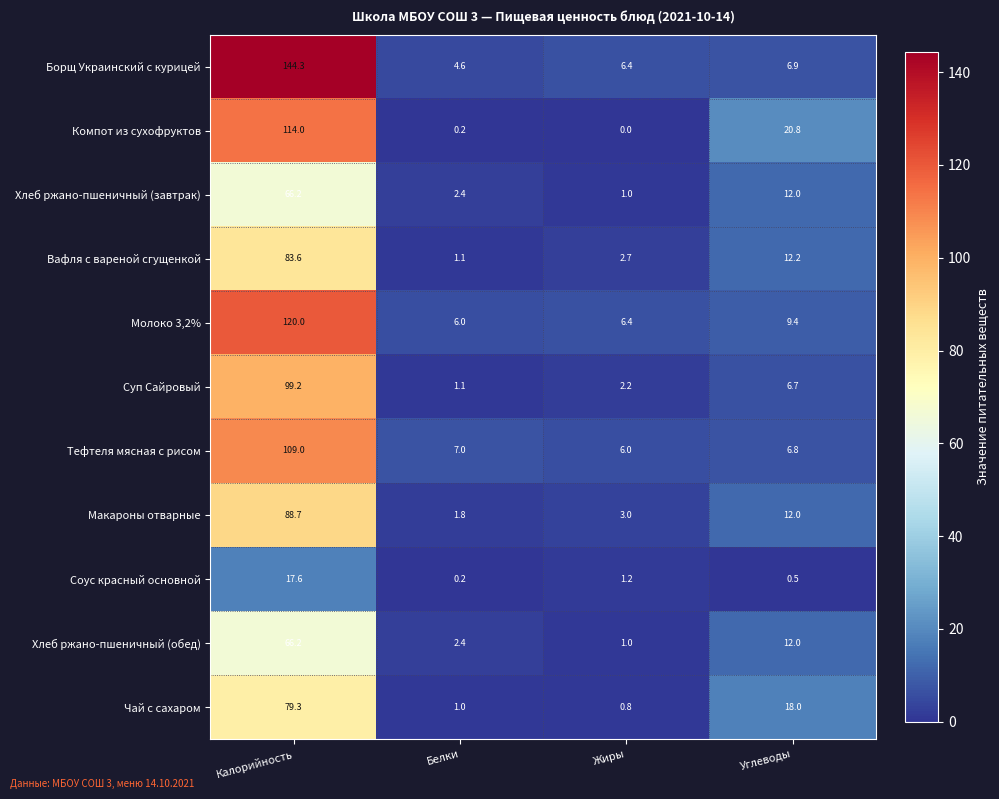

The Тефтеля мясная с рисом series shows 109.0 at Калорийность. True or false?

True